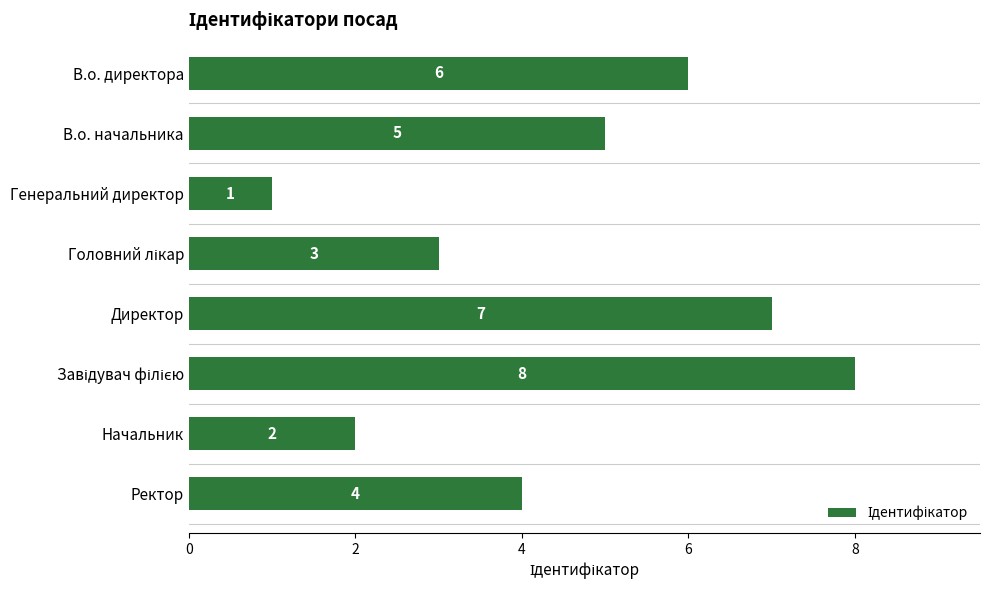

The value at В.о. директора is 10. True or false?

False